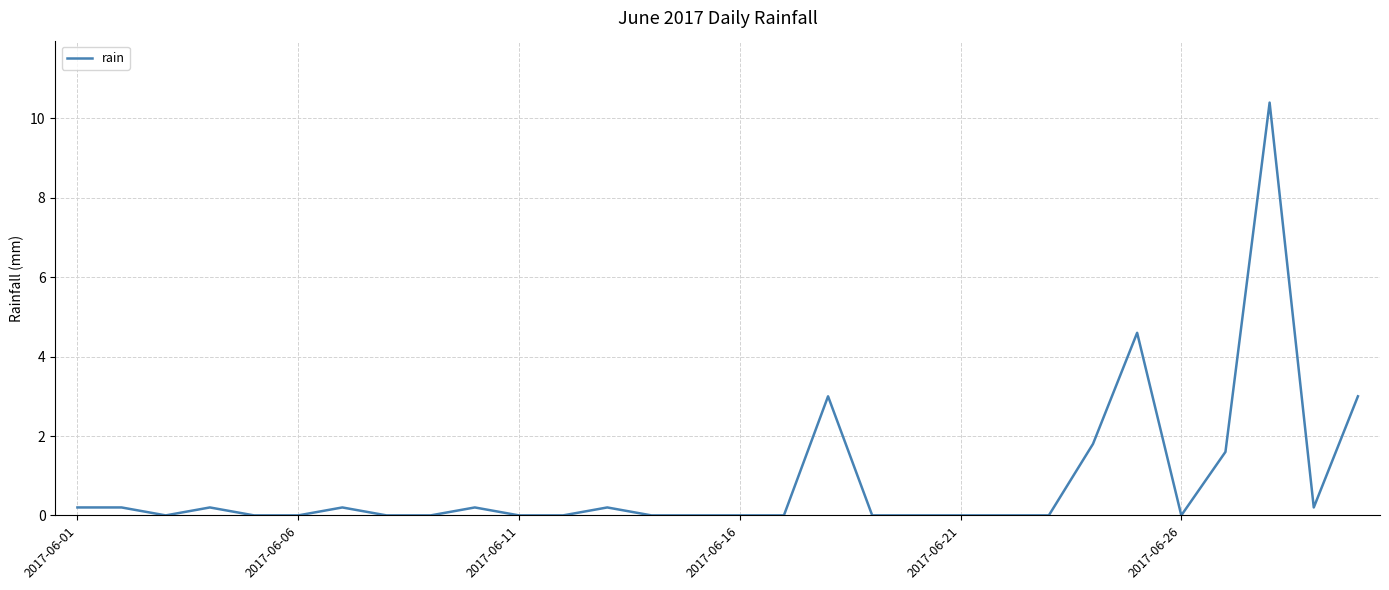

What is the difference between the maximum and minimum values?

10.4